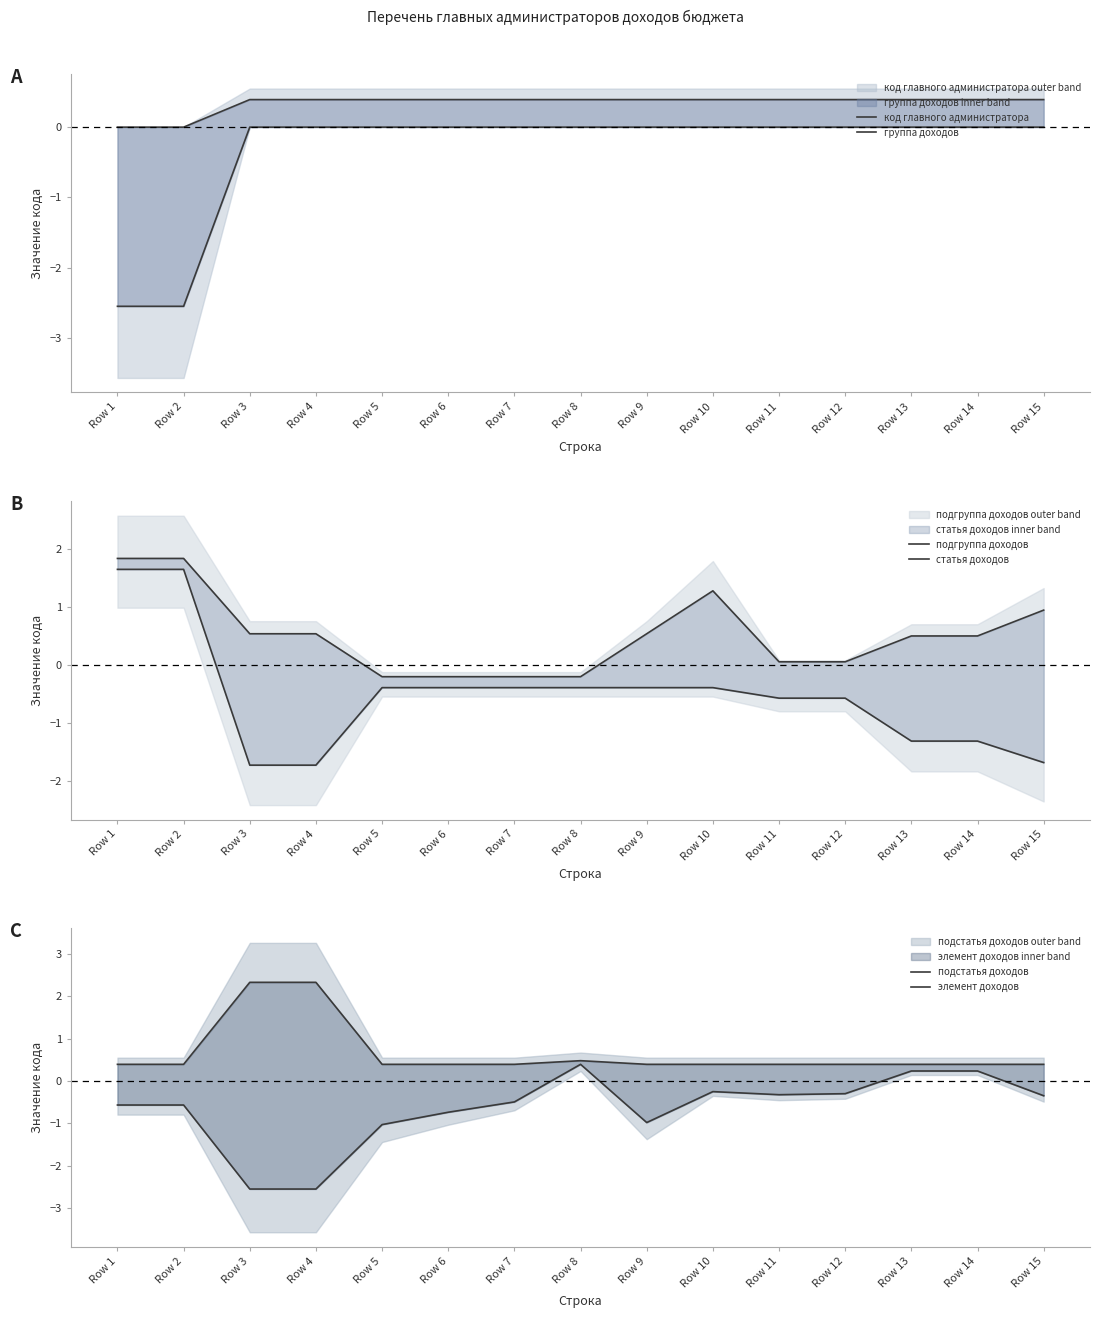

List the series in order of their peak value, highest first.

подстатья доходов, подгруппа доходов, статья доходов, код главного администратора, элемент доходов, группа доходов